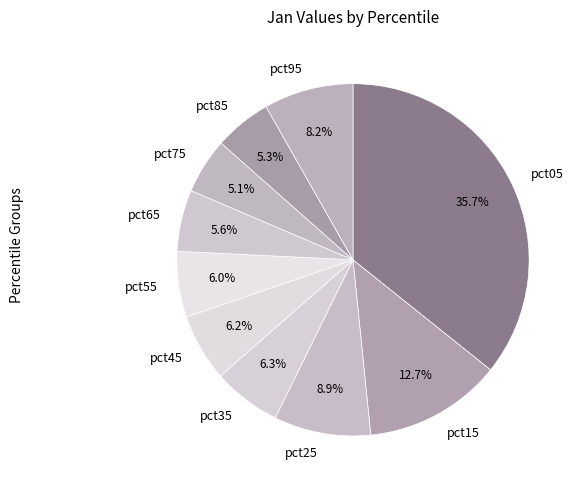

Does pct05 account for over 50% of the chart?

No